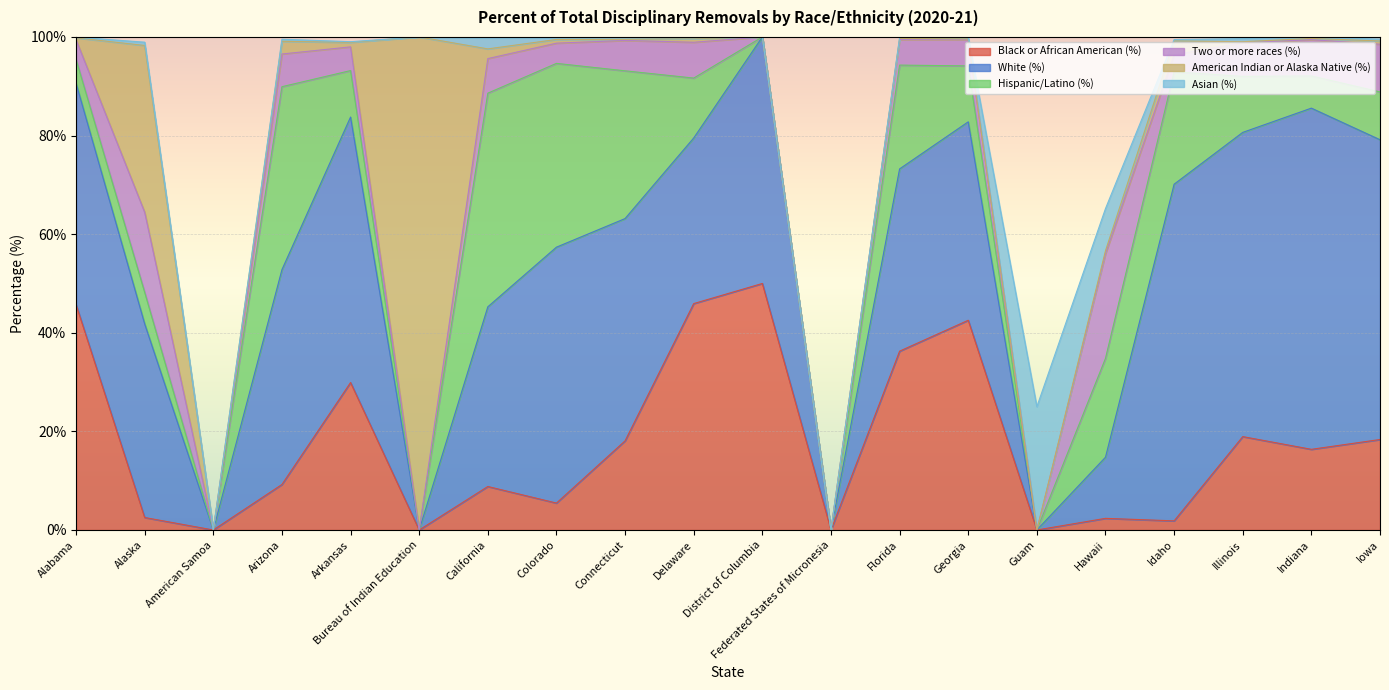

How many positive values does the White (%) series have?

16